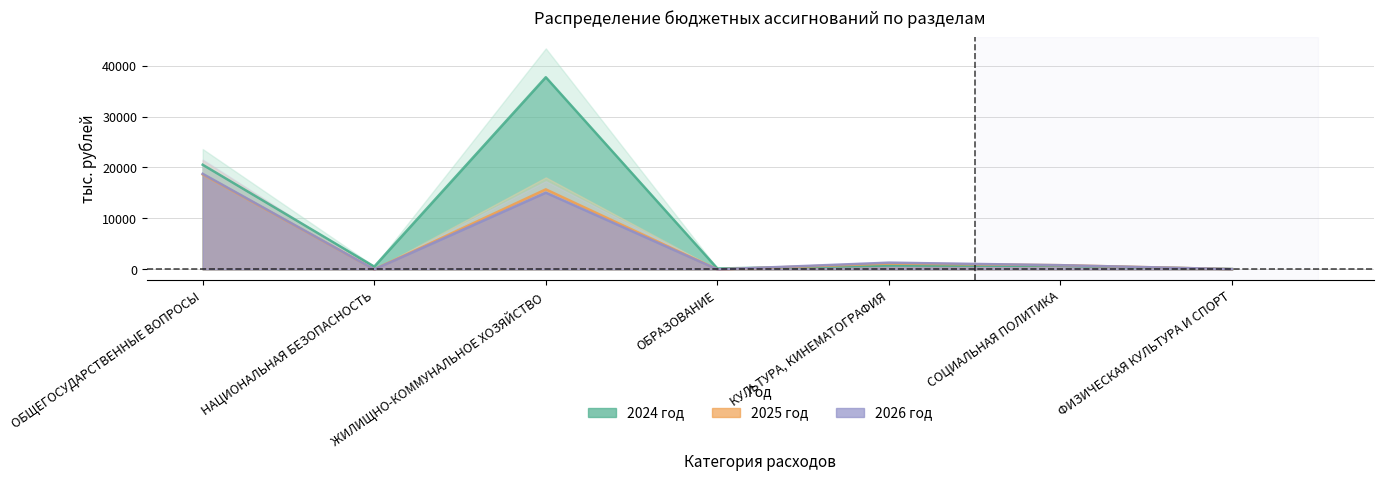

What is the label of the 4th point from the left?

ОБРАЗОВАНИЕ